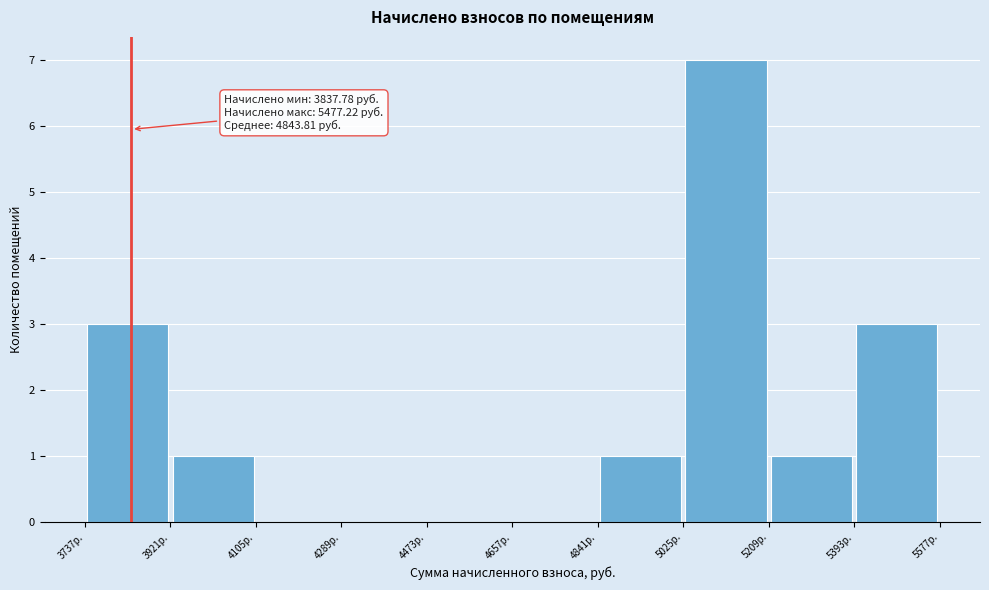

Over which range of the x-axis is the bar tallest?

5020 to 5200